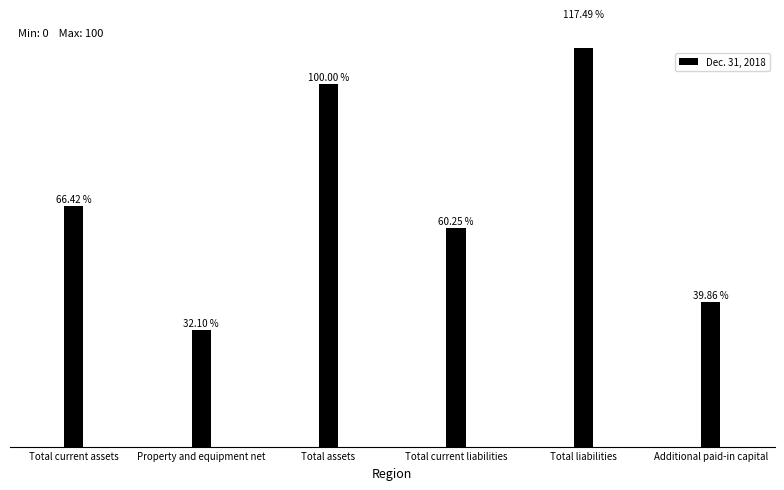

At which label does the data first exceed 66?

Total current assets